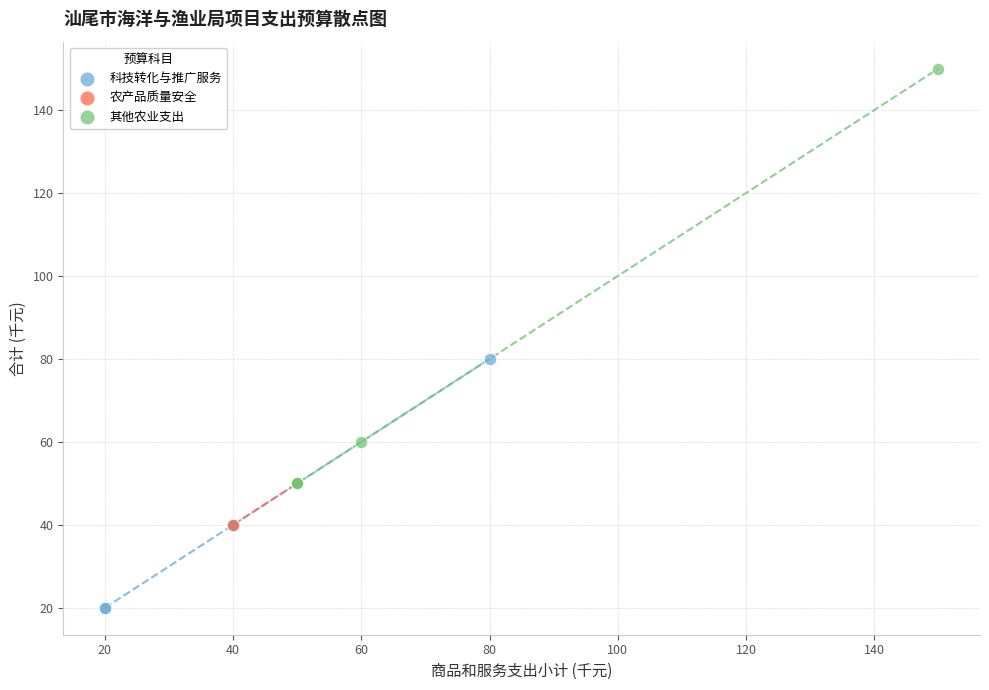

Which series has the widest spread of Y values?

其他农业支出